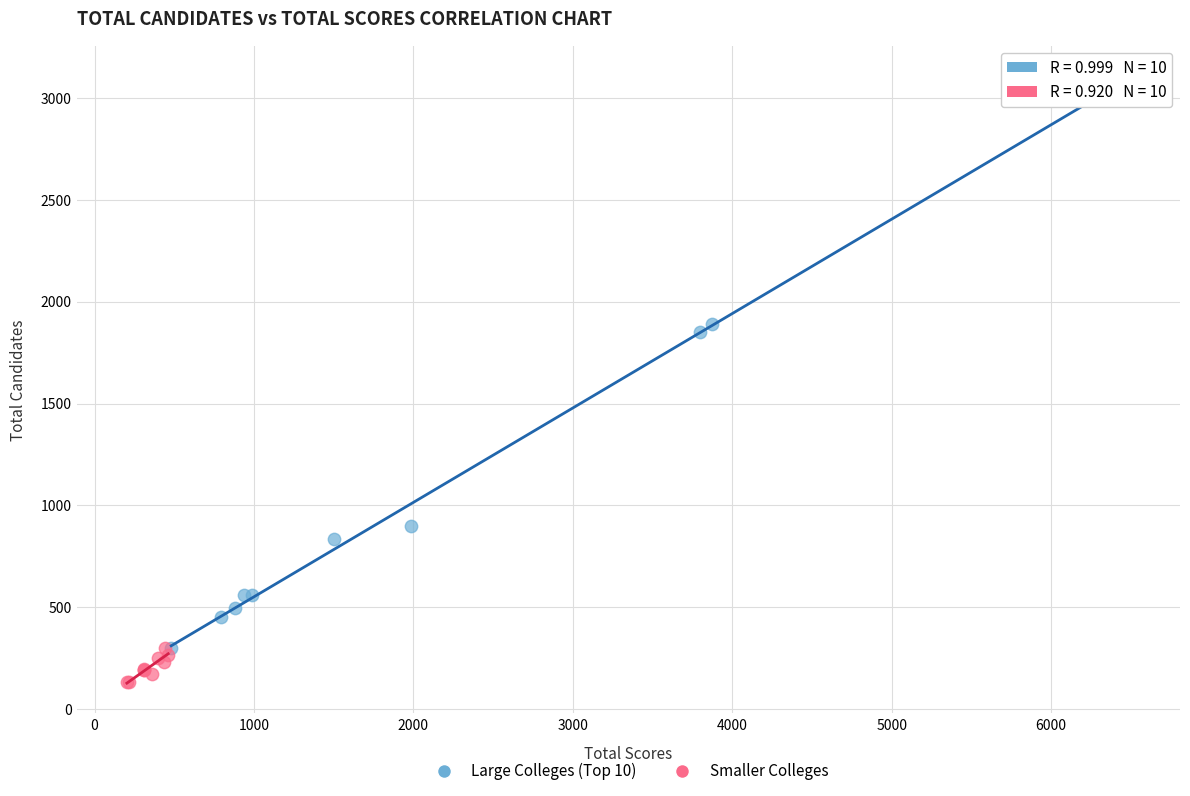

Which series contains the lowest Y value?

Smaller Colleges